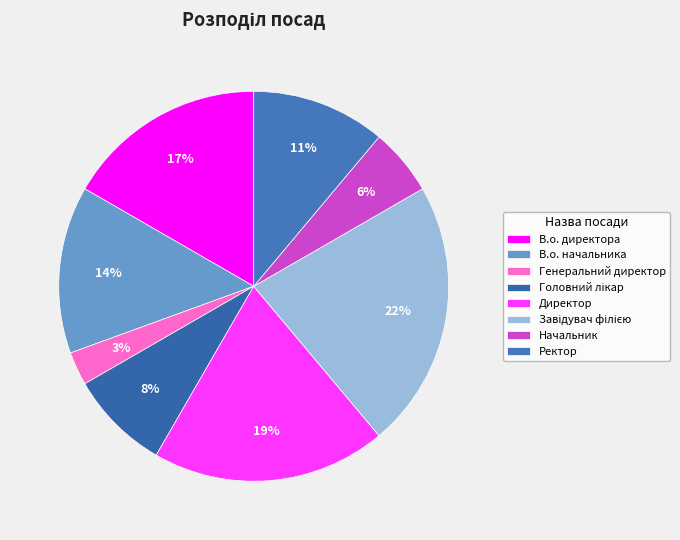

Rank the categories by value from lowest to highest.

Генеральний директор, Начальник, Головний лікар, Ректор, В.о. начальника, В.о. директора, Директор, Завідувач філією